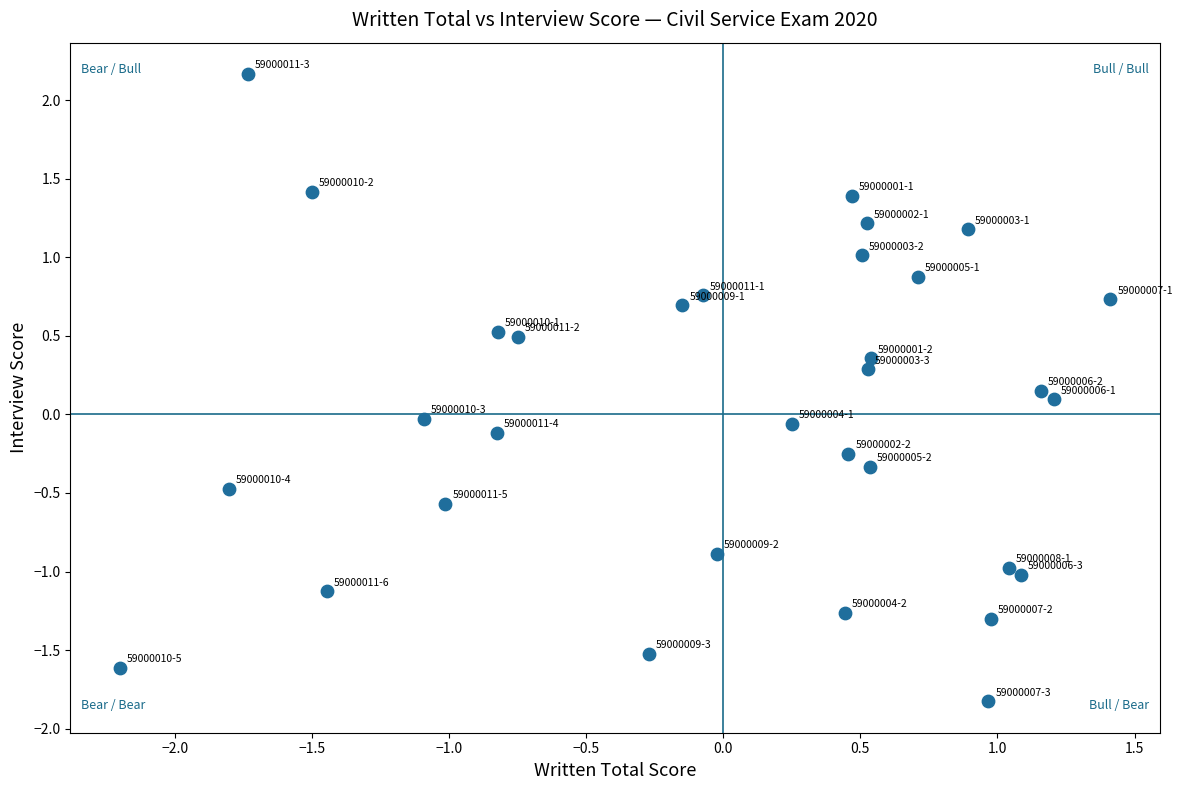

What is the range of Y values (max minus min)?

4.0